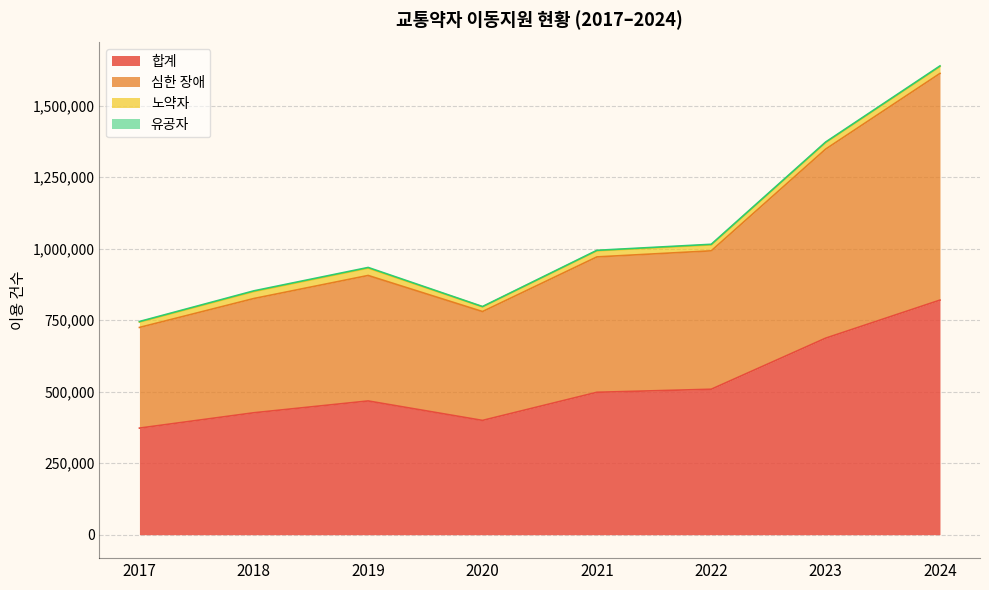

Where is the first local maximum for 합계?

2019